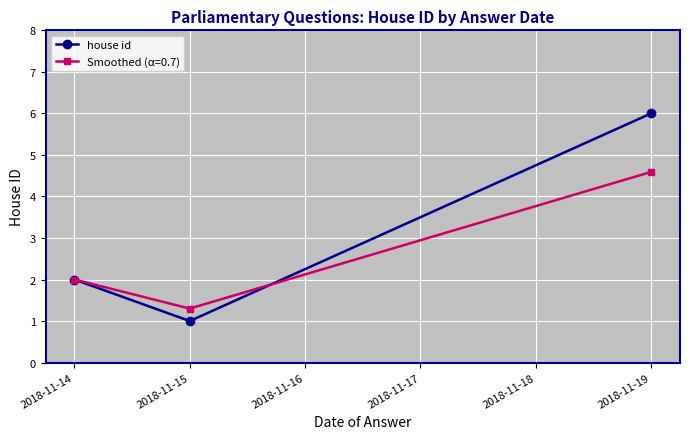

Which label corresponds to the smallest value in the chart?

2018-11-15